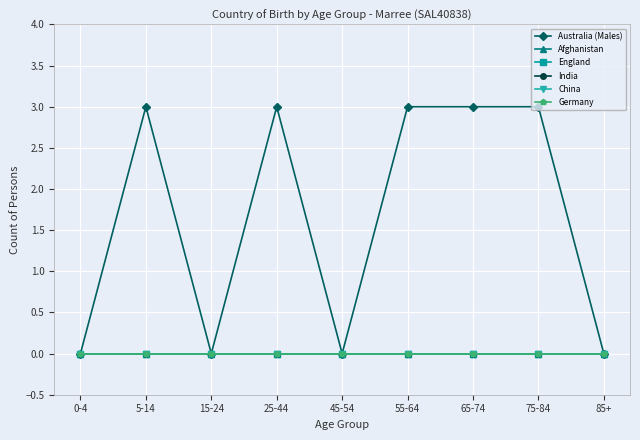

How many lines are shown in the chart?

6